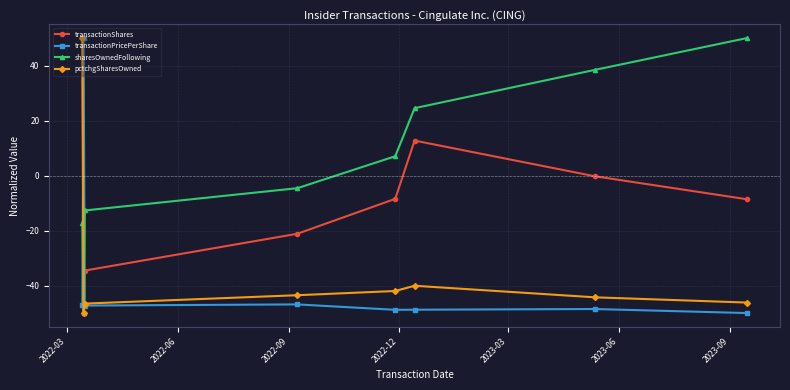

Does the chart display data point markers on the line(s)?

Yes